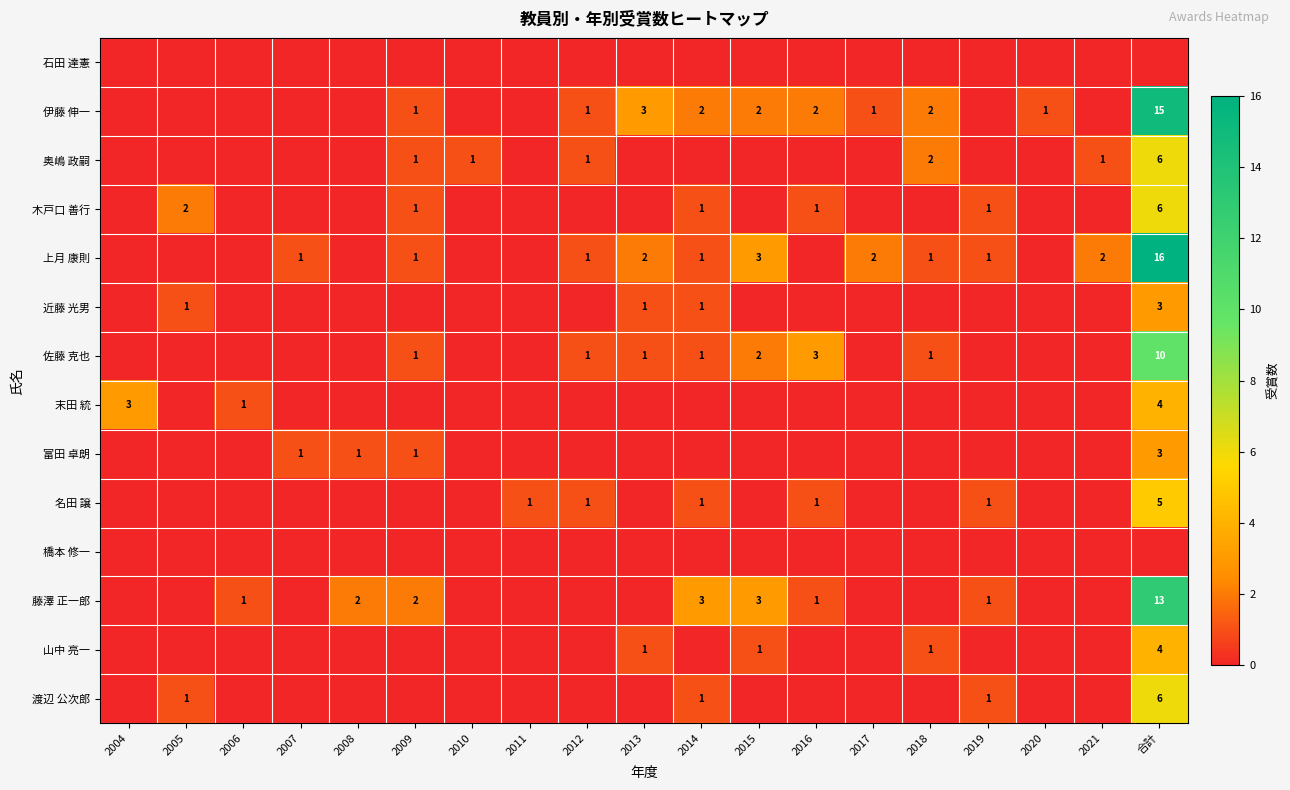

What is the total value across all series at 2008?

3